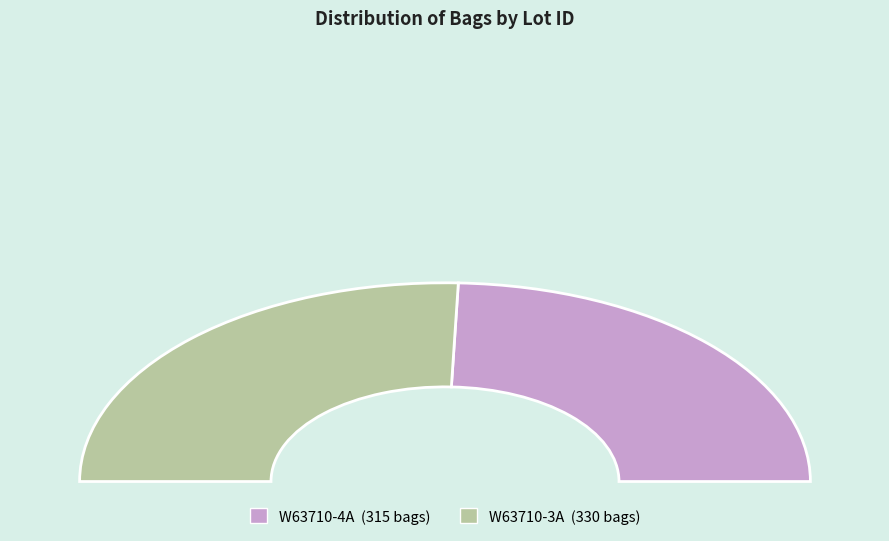

How many segments does this pie chart have?

2